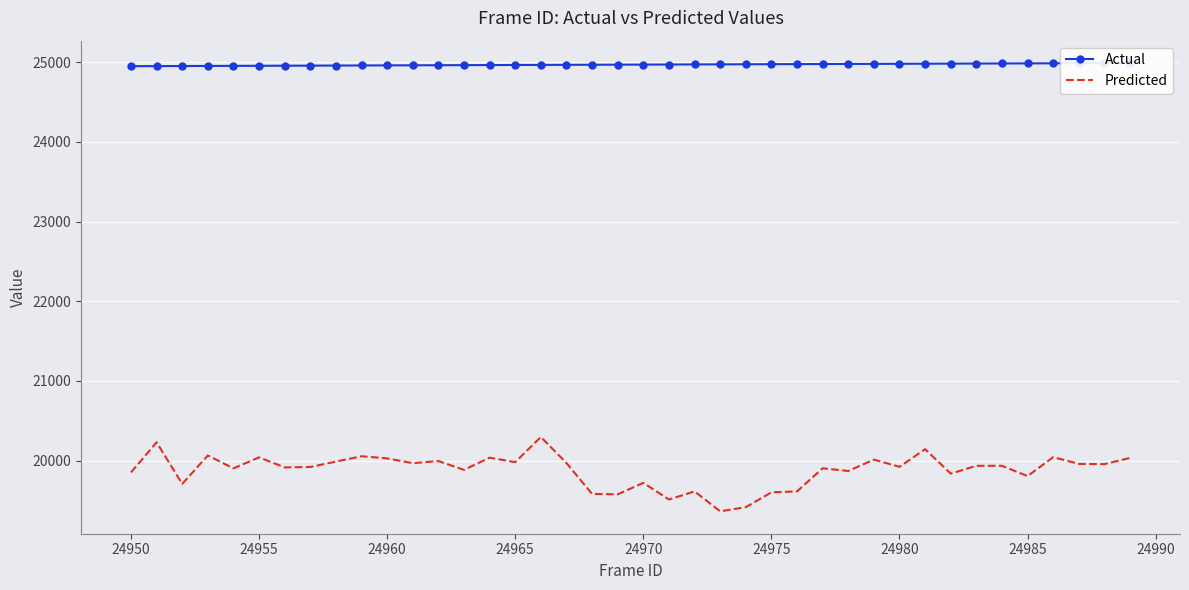

Is it true that Predicted equals 8878 at 24980?

False